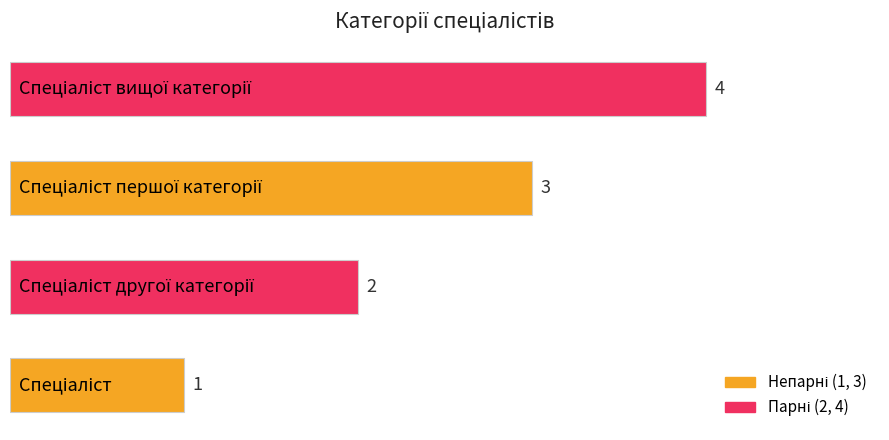

What is the sum of all values?

10